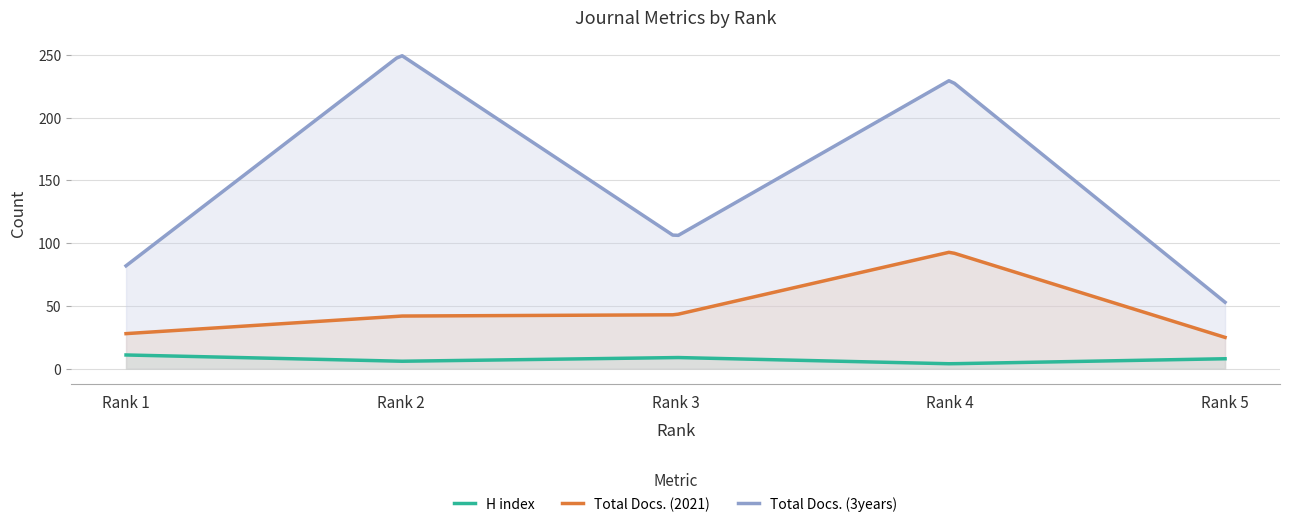

How many categories are shown in the chart?

200